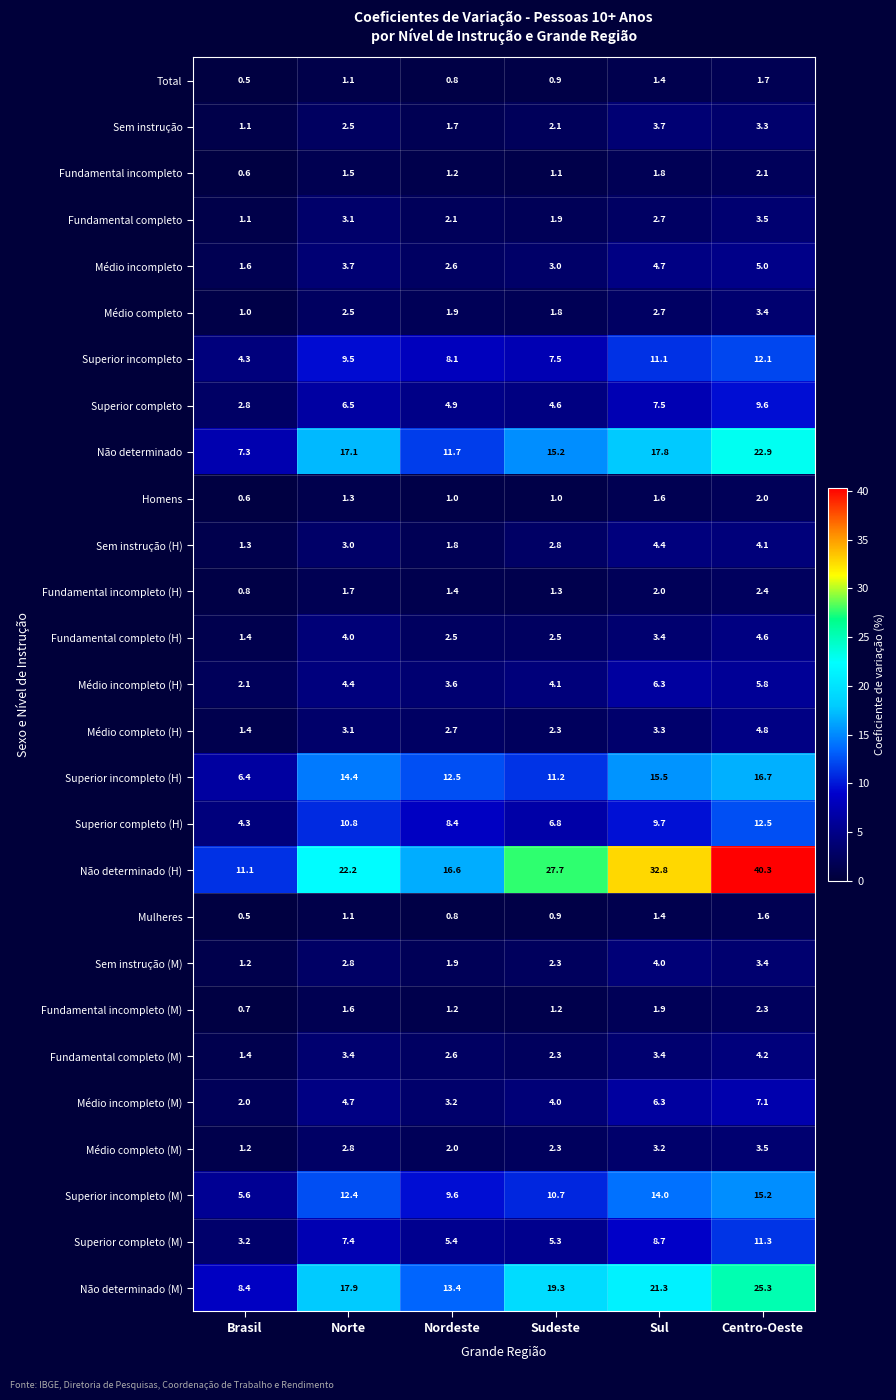

True or false: Superior incompleto (M) has a value of 15.2 at Centro-Oeste.

True